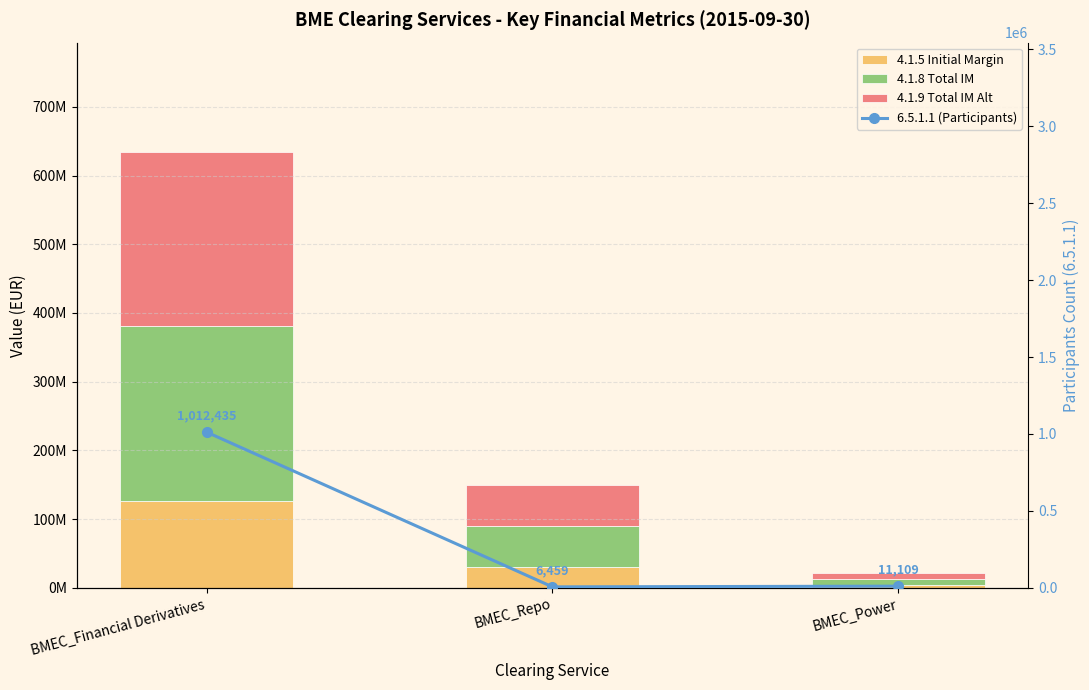

What are all the series names shown in the legend?

4.1.5 Initial Margin, 4.1.8 Total IM, 4.1.9 Total IM Alt, 6.5.1.1 (Participants)